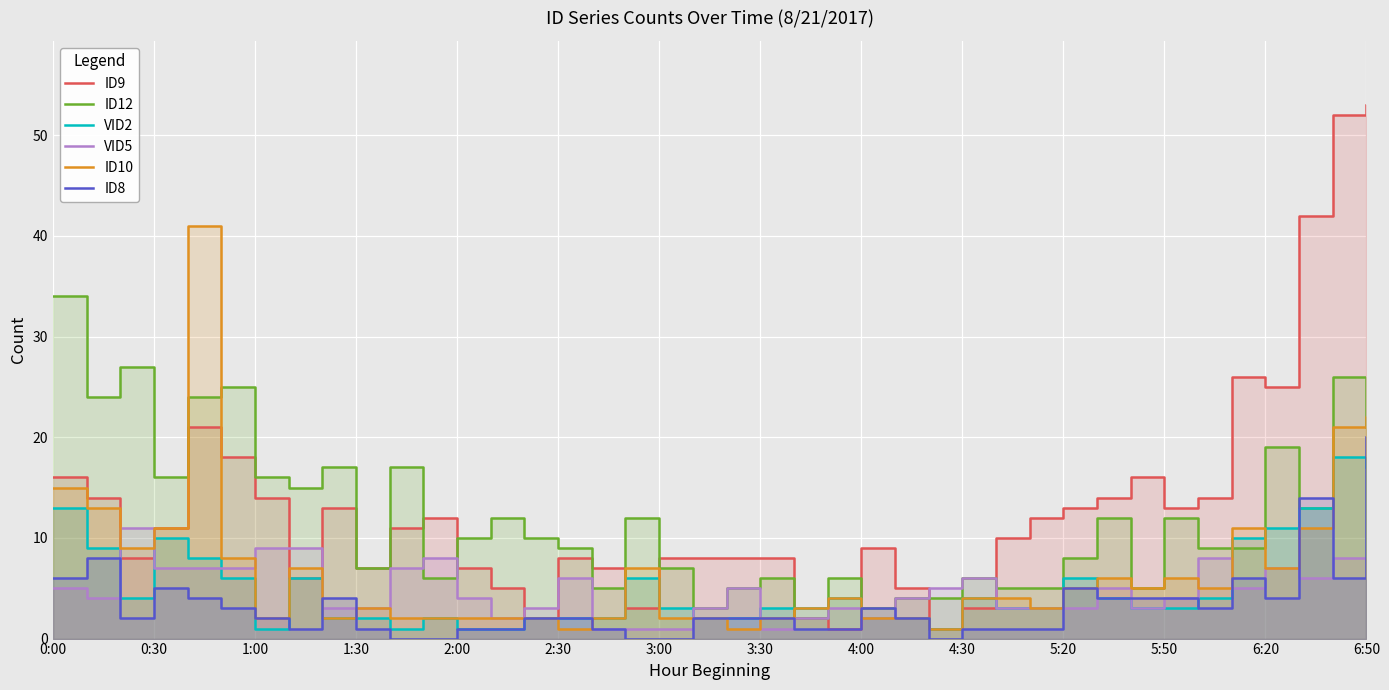

Does the chart display data point markers on the line(s)?

No